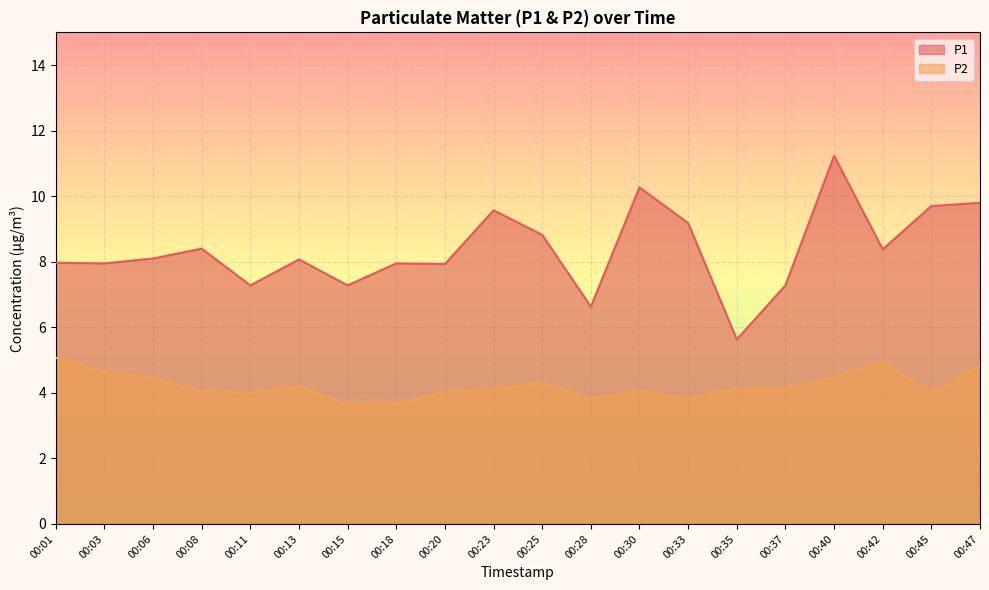

What is the difference between the highest and lowest values at 00:01?

2.9